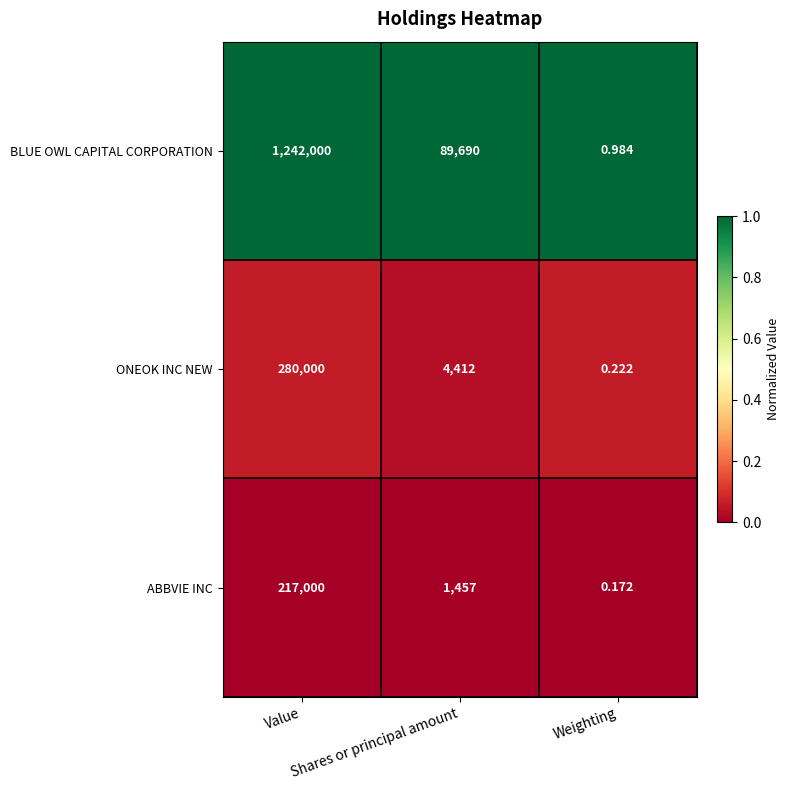

Which series has the largest total across all categories?

BLUE OWL CAPITAL CORPORATION